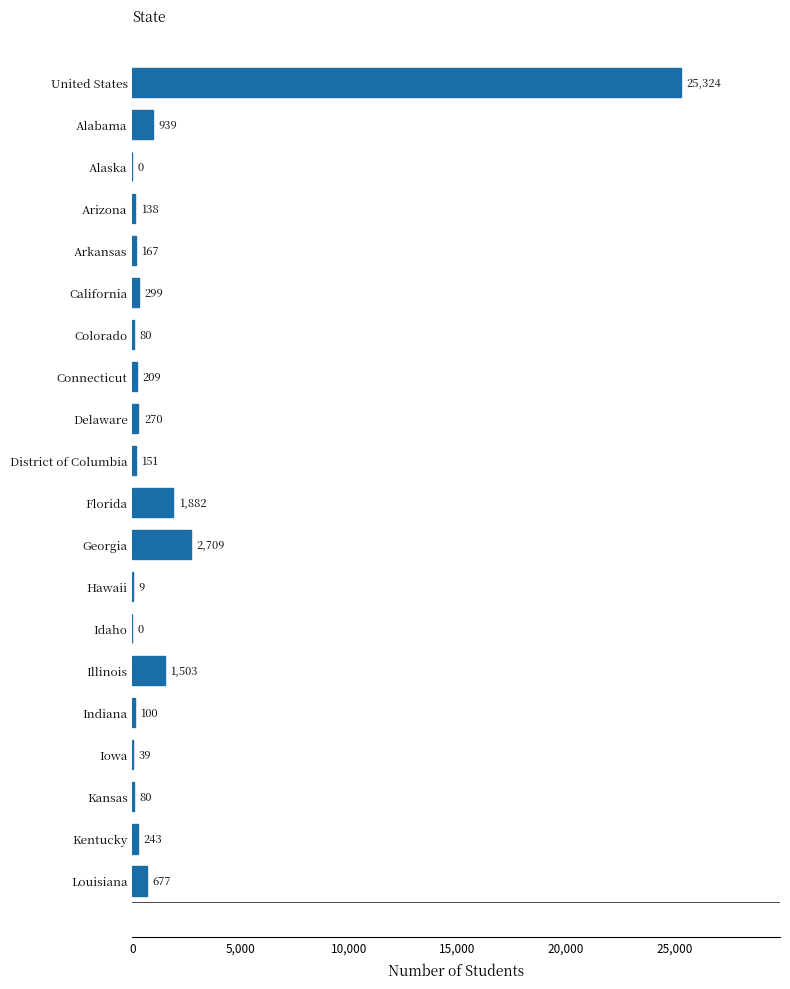

What is the change in value from Connecticut to Kentucky?

+34